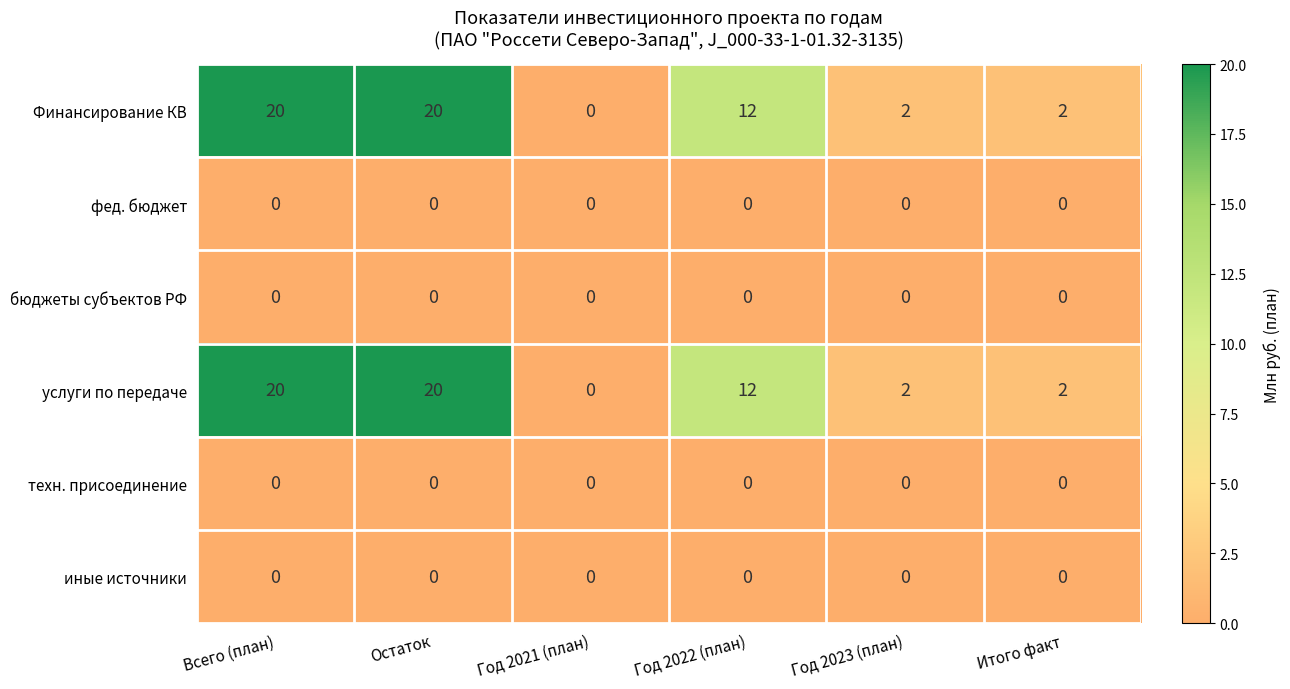

What is the difference between the highest and lowest values at Год 2022 (план)?

12